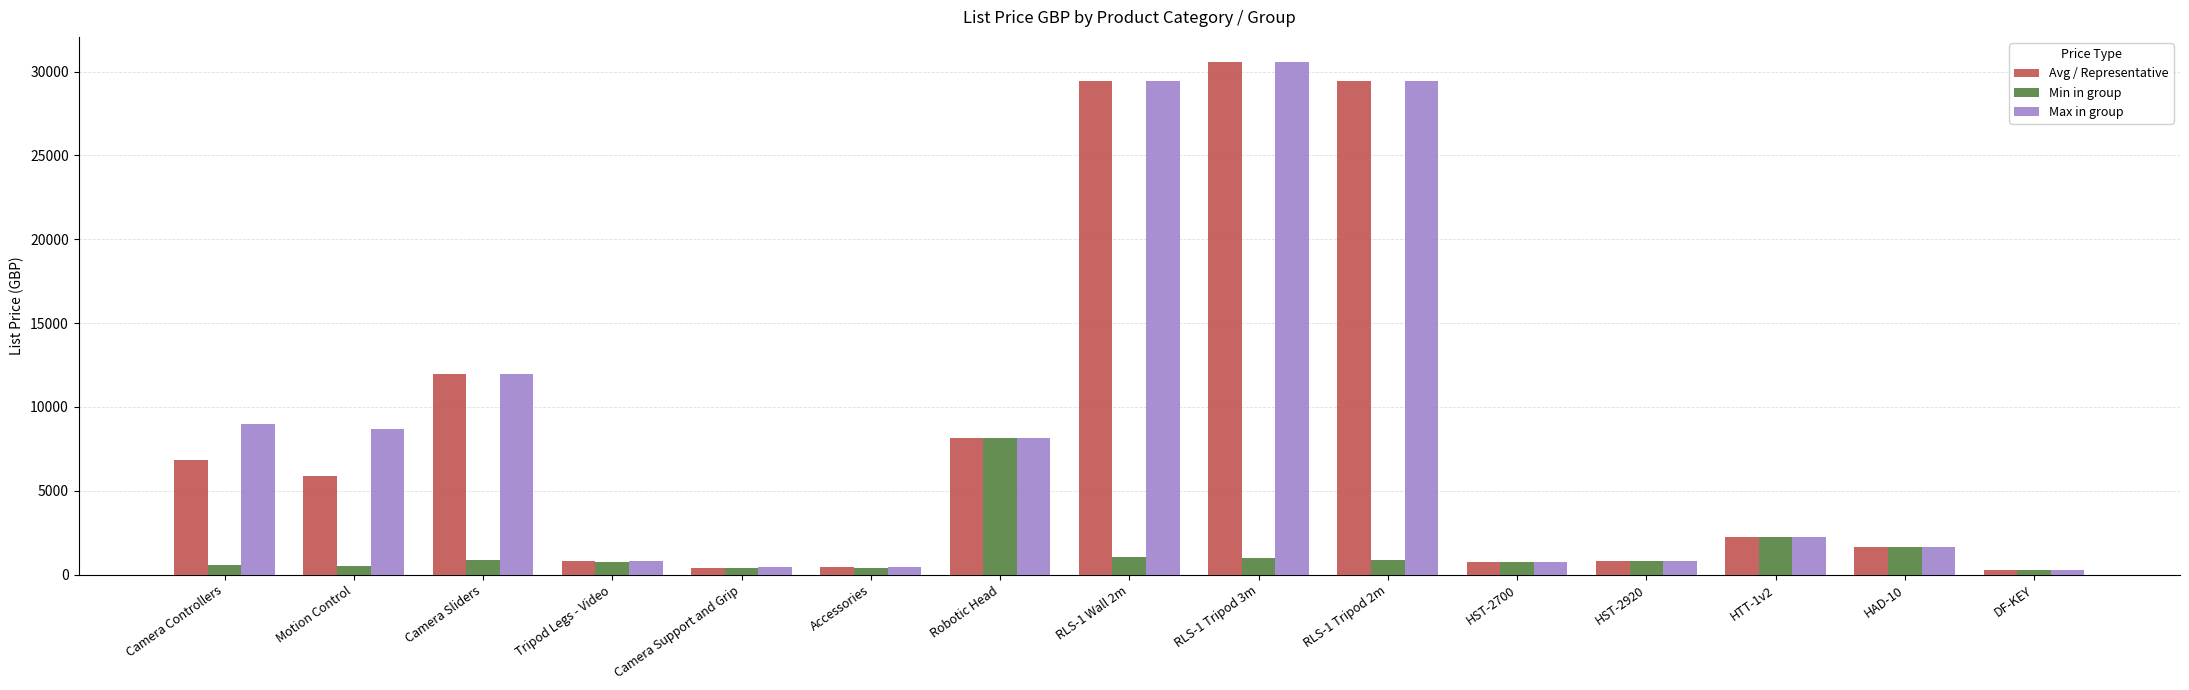

How many bars are there in each group?

3